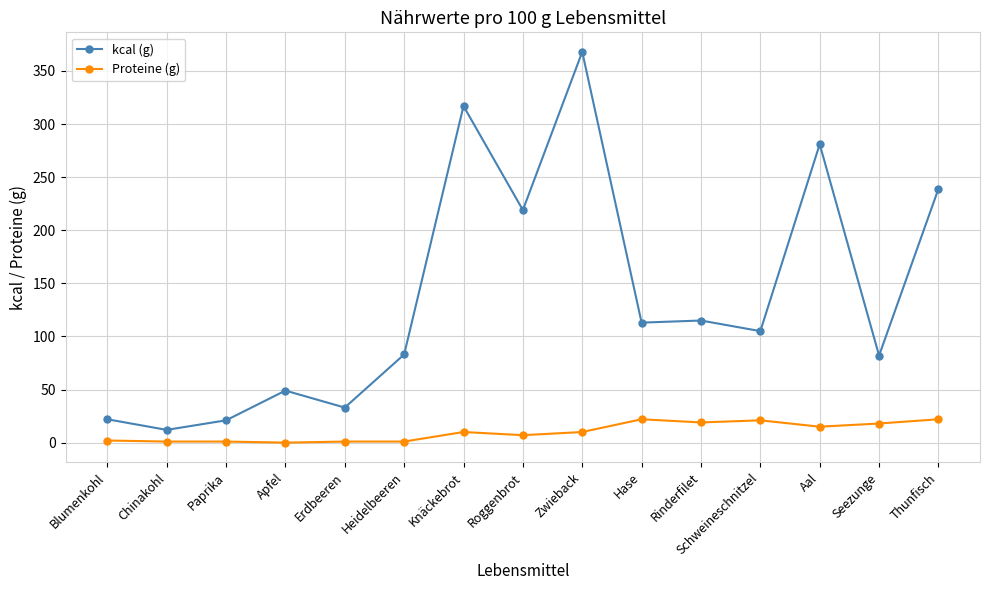

At which category is the sum across all series the highest?

Zwieback